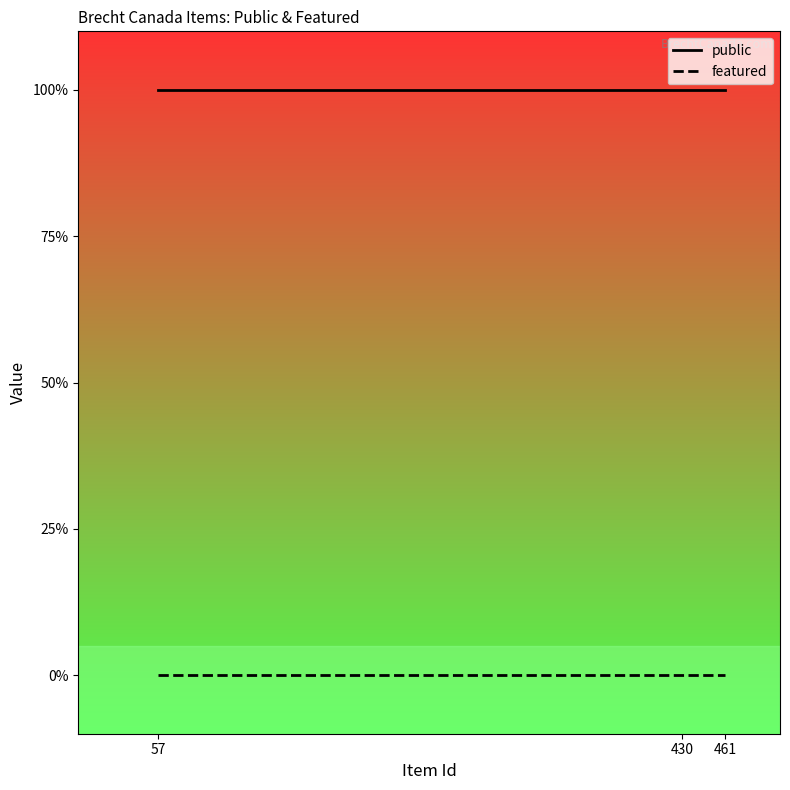

What is the value of the public point at the 1st from the left?

1